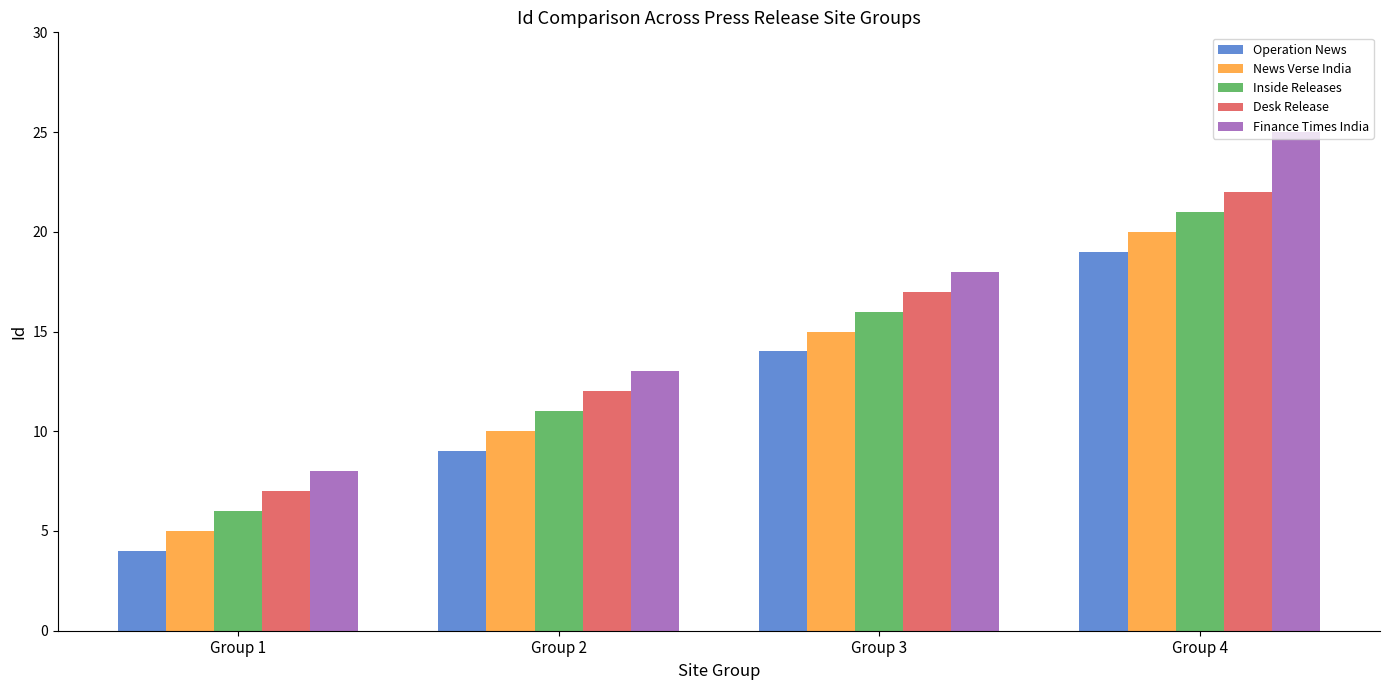

What is the sum of the Inside Releases values at Group 1 and Group 3?

22